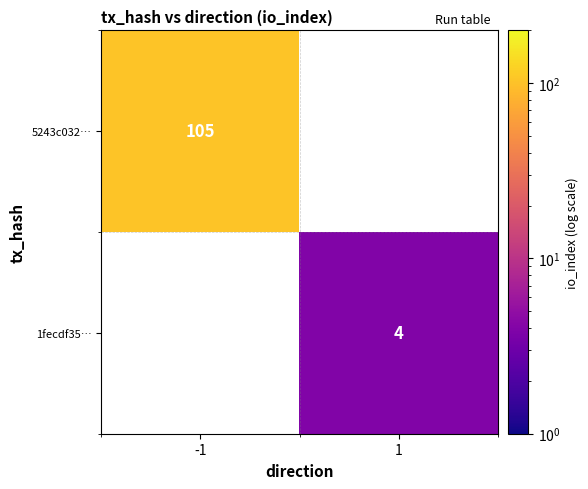

At how many categories does at least one series exceed 102?

1